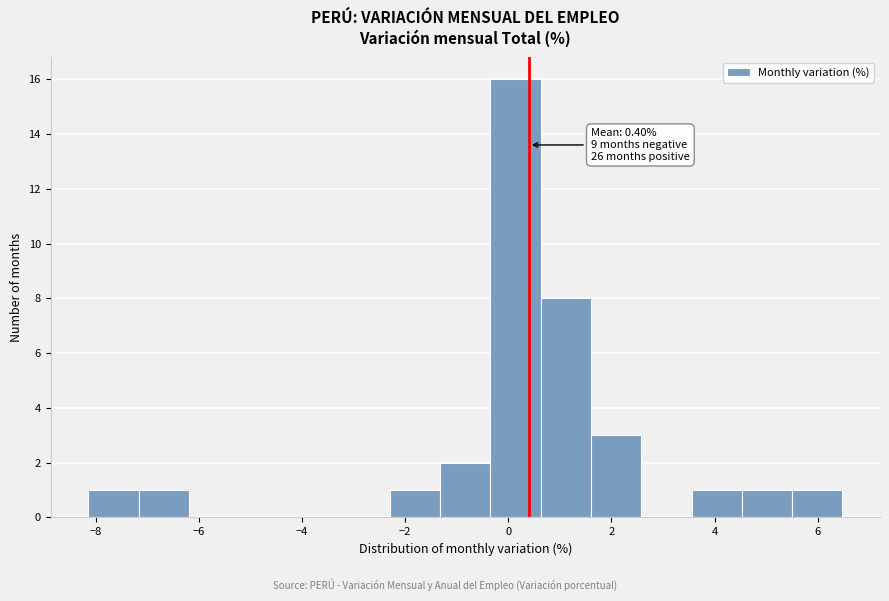

Over which range of the x-axis is the bar tallest?

-0.4 to 0.6